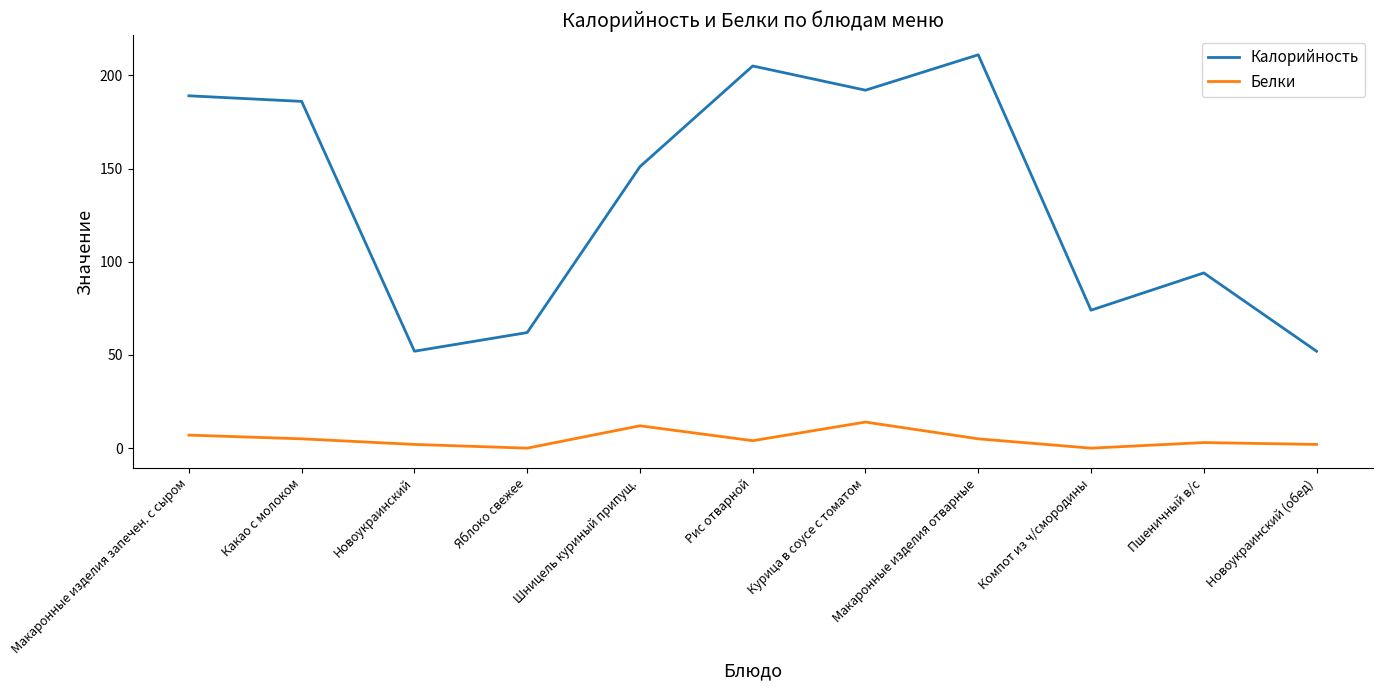

At which label does Калорийность first exceed 151?

Макаронные изделия запечен. с сыром